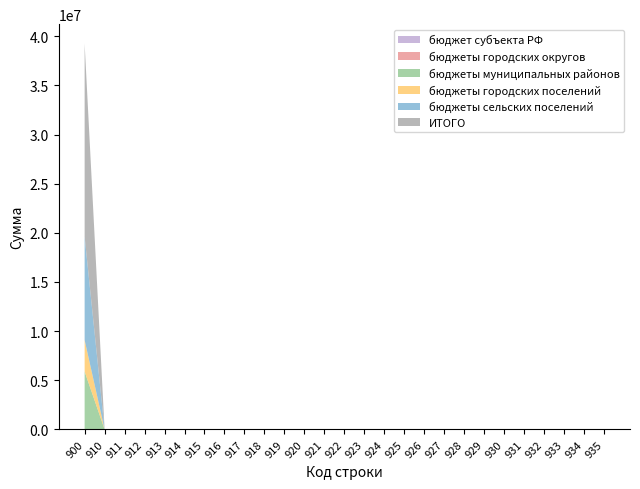

Reading left to right, transcribe all the data shown in this chart.

бюджет субъекта РФ: 900=0.0	910=0.0	911=0.0	912=0.0	913=0.0	914=0.0	915=0.0	916=0.0	917=0.0	918=0.0	919=0.0	920=0.0	921=0.0	922=0.0	923=0.0	924=0.0	925=0.0	926=0.0	927=0.0	928=0.0	929=0.0	930=0.0	931=0.0	932=0.0	933=0.0	934=0.0	935=0.0
бюджеты городских округов: 900=0.0	910=0.0	911=0.0	912=0.0	913=0.0	914=0.0	915=0.0	916=0.0	917=0.0	918=0.0	919=0.0	920=0.0	921=0.0	922=0.0	923=0.0	924=0.0	925=0.0	926=0.0	927=0.0	928=0.0	929=0.0	930=0.0	931=0.0	932=0.0	933=0.0	934=0.0	935=0.0
бюджеты муниципальных районов: 900=5883618.1	910=0.0	911=0.0	912=0.0	913=0.0	914=0.0	915=0.0	916=0.0	917=0.0	918=0.0	919=0.0	920=0.0	921=0.0	922=0.0	923=0.0	924=0.0	925=0.0	926=0.0	927=0.0	928=0.0	929=0.0	930=0.0	931=0.0	932=0.0	933=0.0	934=0.0	935=0.0
бюджеты городских поселений: 900=3205112.0	910=0.0	911=0.0	912=0.0	913=0.0	914=0.0	915=0.0	916=0.0	917=0.0	918=0.0	919=0.0	920=0.0	921=0.0	922=0.0	923=0.0	924=0.0	925=0.0	926=0.0	927=0.0	928=0.0	929=0.0	930=0.0	931=0.0	932=0.0	933=0.0	934=0.0	935=0.0
бюджеты сельских поселений: 900=10545593.1	910=0.0	911=0.0	912=0.0	913=0.0	914=0.0	915=0.0	916=0.0	917=0.0	918=0.0	919=0.0	920=0.0	921=0.0	922=0.0	923=0.0	924=0.0	925=0.0	926=0.0	927=0.0	928=0.0	929=0.0	930=0.0	931=0.0	932=0.0	933=0.0	934=0.0	935=0.0
ИТОГО: 900=19634323.3	910=0.0	911=0.0	912=0.0	913=0.0	914=0.0	915=0.0	916=0.0	917=0.0	918=0.0	919=0.0	920=0.0	921=0.0	922=0.0	923=0.0	924=0.0	925=0.0	926=0.0	927=0.0	928=0.0	929=0.0	930=0.0	931=0.0	932=0.0	933=0.0	934=0.0	935=0.0